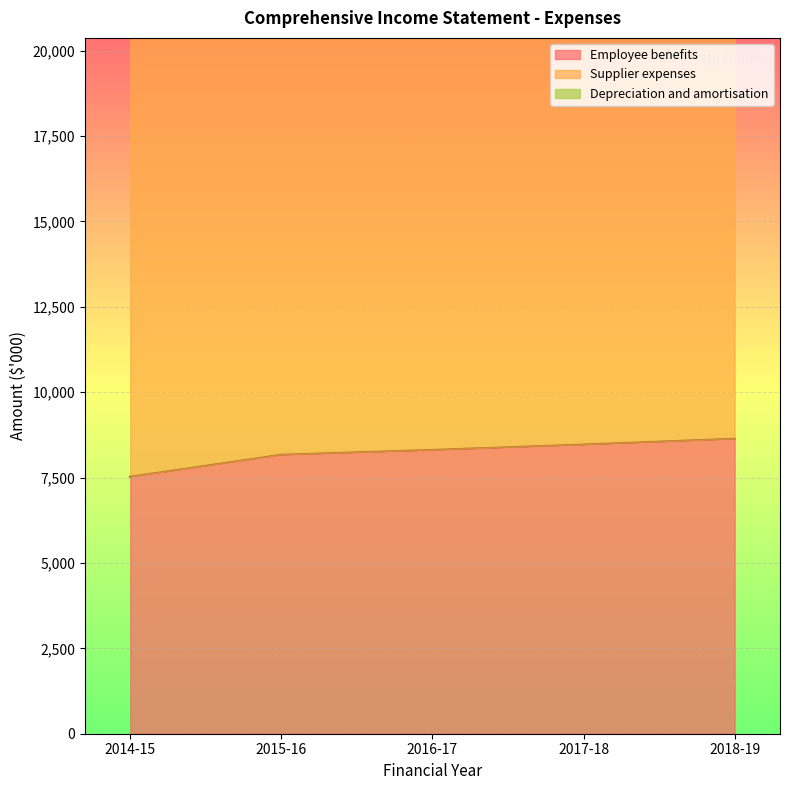

Reading right to left, extract all data points from this chart.

Employee benefits: 2018-19=8641	2017-18=8471	2016-17=8313	2015-16=8172	2014-15=7527
Supplier expenses: 2018-19=17339	2017-18=17159	2016-17=16941	2015-16=17004	2014-15=17714
Depreciation and amortisation: 2018-19=562	2017-18=574	2016-17=800	2015-16=752	2014-15=743